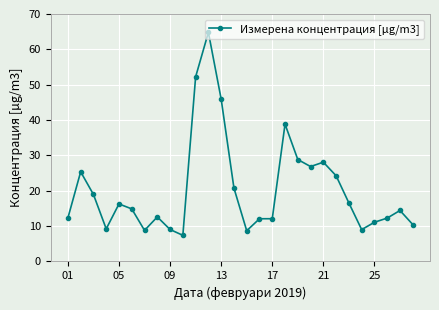

What is the difference between the maximum and second lowest values?

56.1